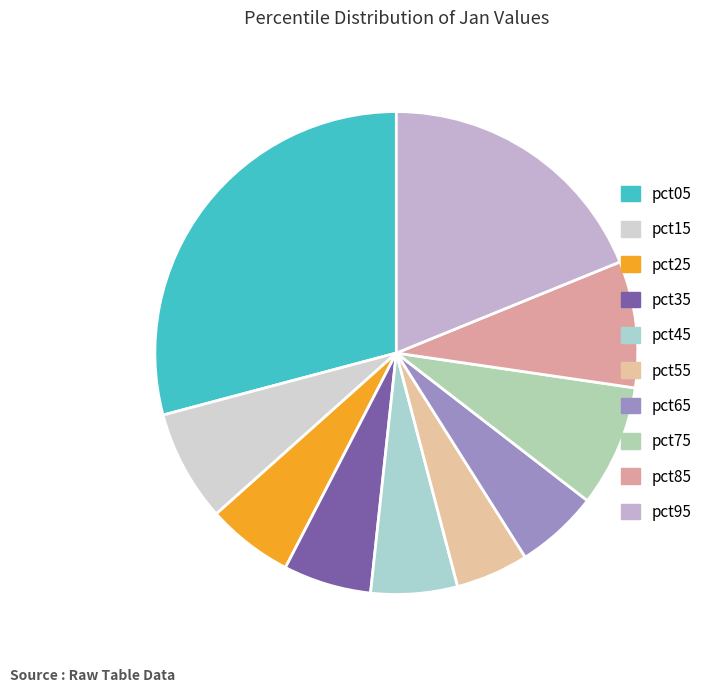

Is it true that pct45 is 19% of the pie?

False